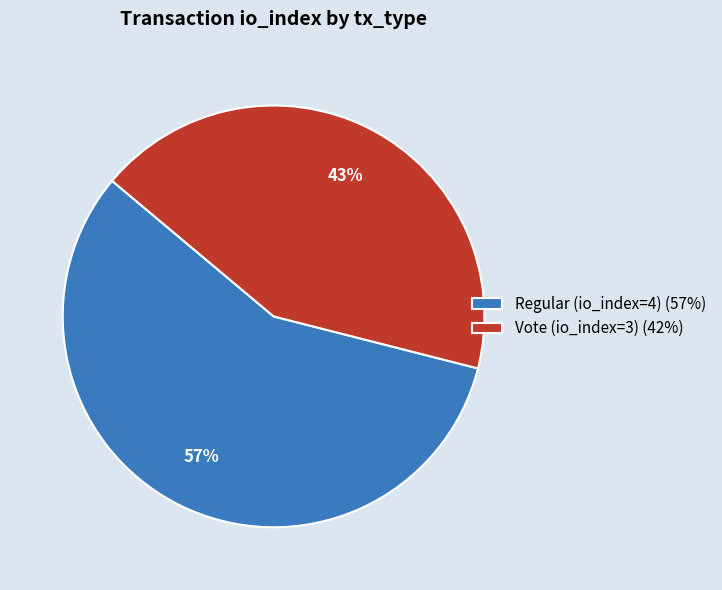

To the nearest percent, what percentage of the pie is Vote (io_index=3)?

43%